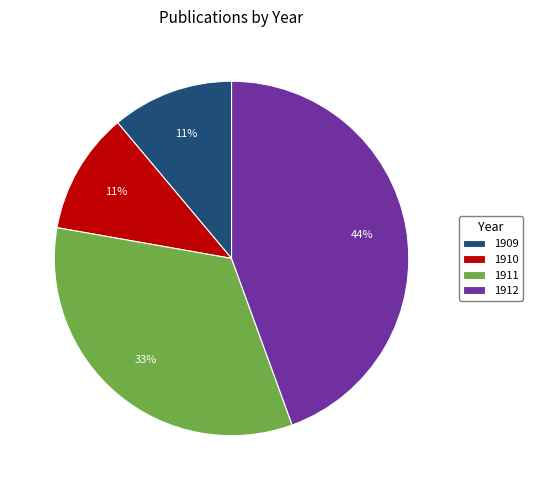

Is 1911 the majority of the pie?

No